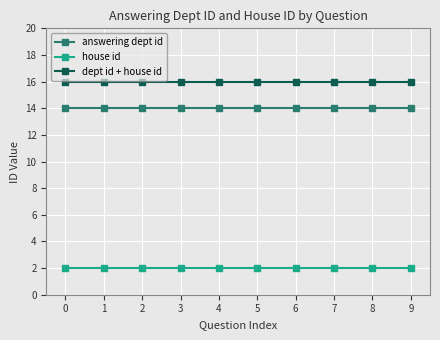

The value of answering dept id at 1 is 7. True or false?

False